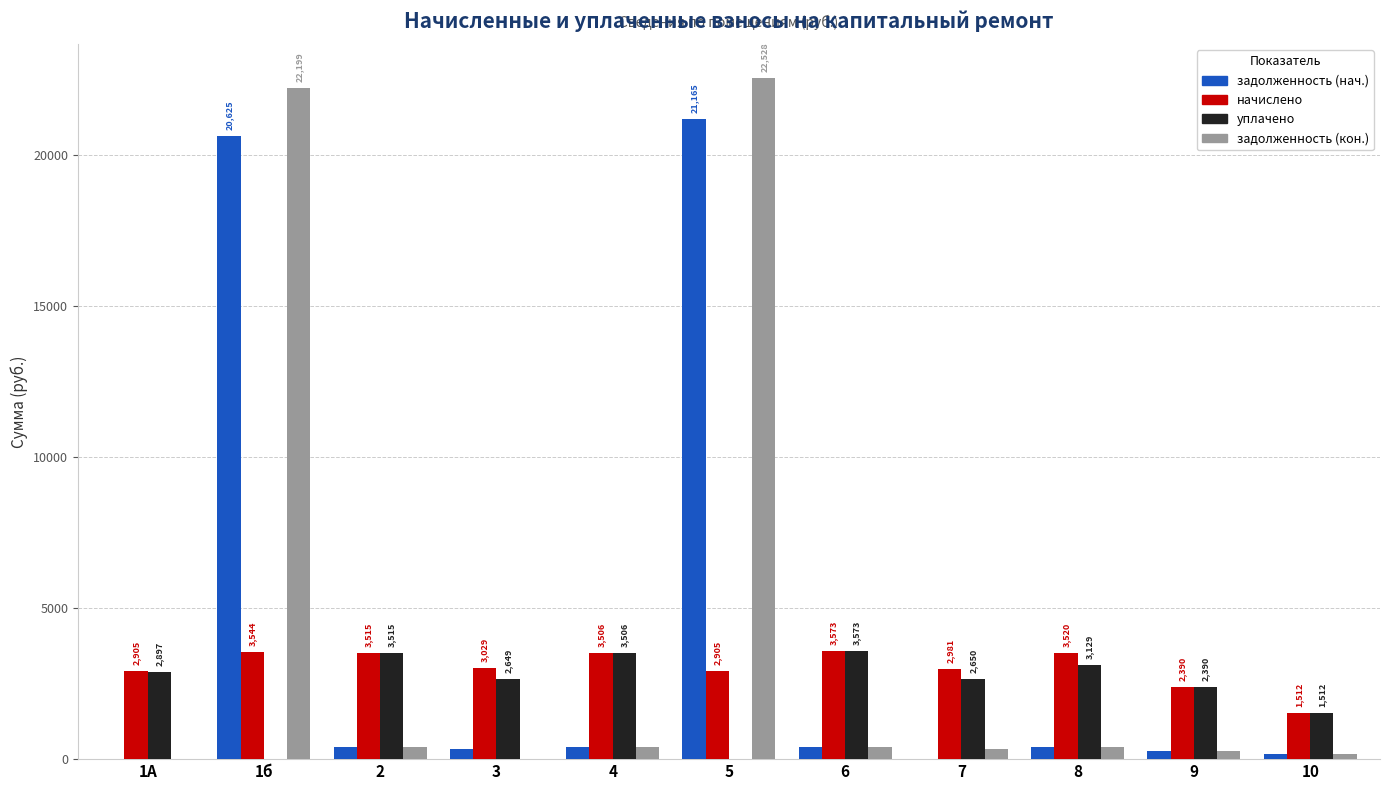

At which category does the chart reach its peak across all series?

5